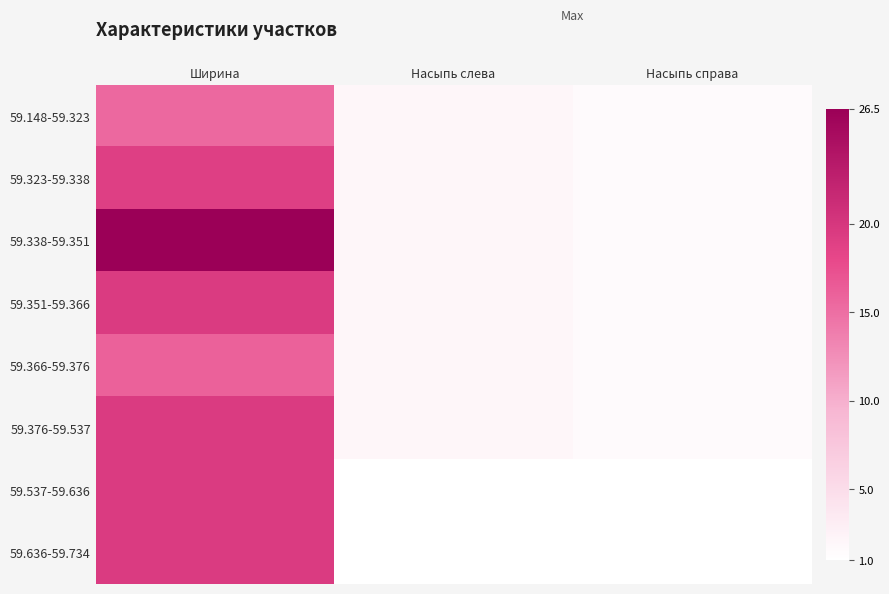

Reading left to right, transcribe all the data shown in this chart.

59.148-59.323: Ширина=15.5	Насыпь слева=2.0	Насыпь справа=1.5
59.323-59.338: Ширина=19.0	Насыпь слева=2.0	Насыпь справа=1.5
59.338-59.351: Ширина=26.5	Насыпь слева=2.0	Насыпь справа=1.5
59.351-59.366: Ширина=19.5	Насыпь слева=2.0	Насыпь справа=1.5
59.366-59.376: Ширина=16.0	Насыпь слева=2.0	Насыпь справа=1.5
59.376-59.537: Ширина=19.5	Насыпь слева=2.0	Насыпь справа=1.5
59.537-59.636: Ширина=19.5	Насыпь слева=1.0	Насыпь справа=1.0
59.636-59.734: Ширина=19.5	Насыпь слева=1.0	Насыпь справа=1.0